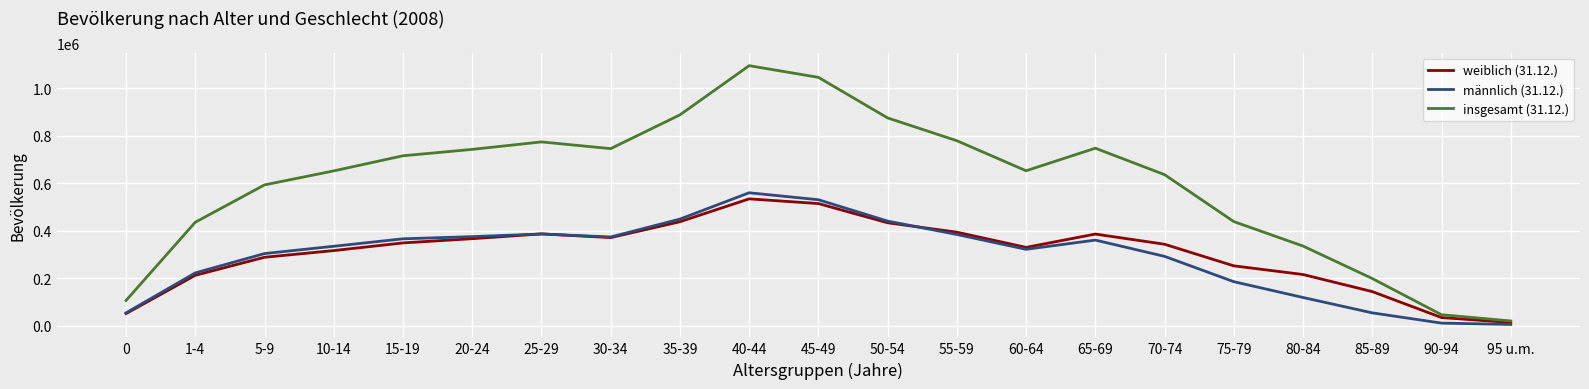

How many series are shown in this chart?

3